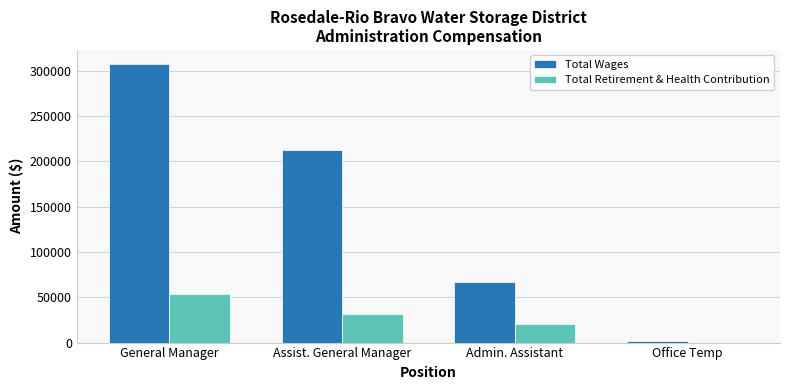

What is the maximum value for Total Retirement & Health Contribution?

54154